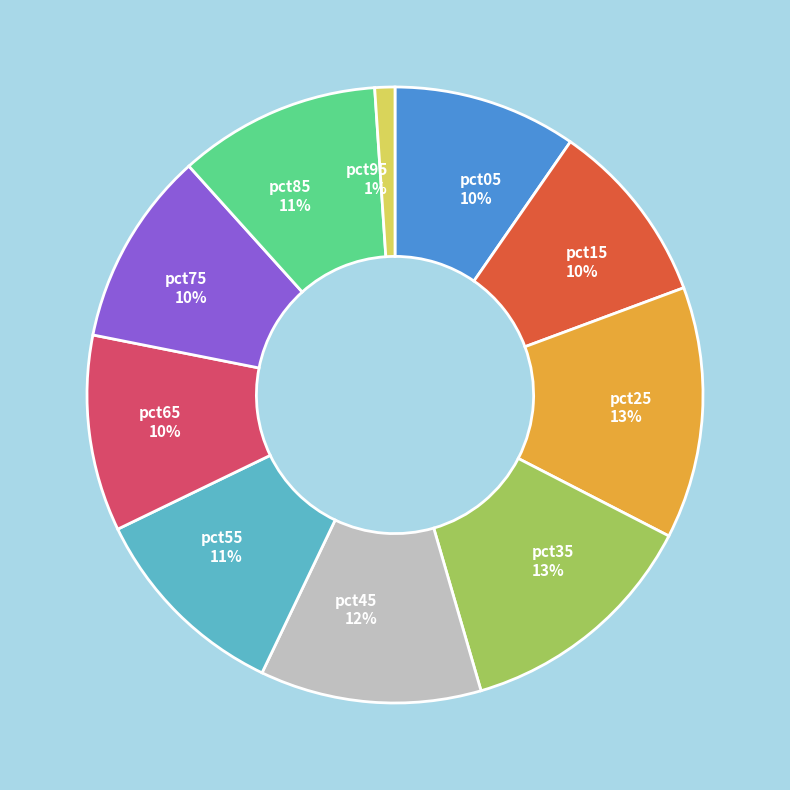

To the nearest percent, what is the difference between the largest and smallest slice percentages?

12%